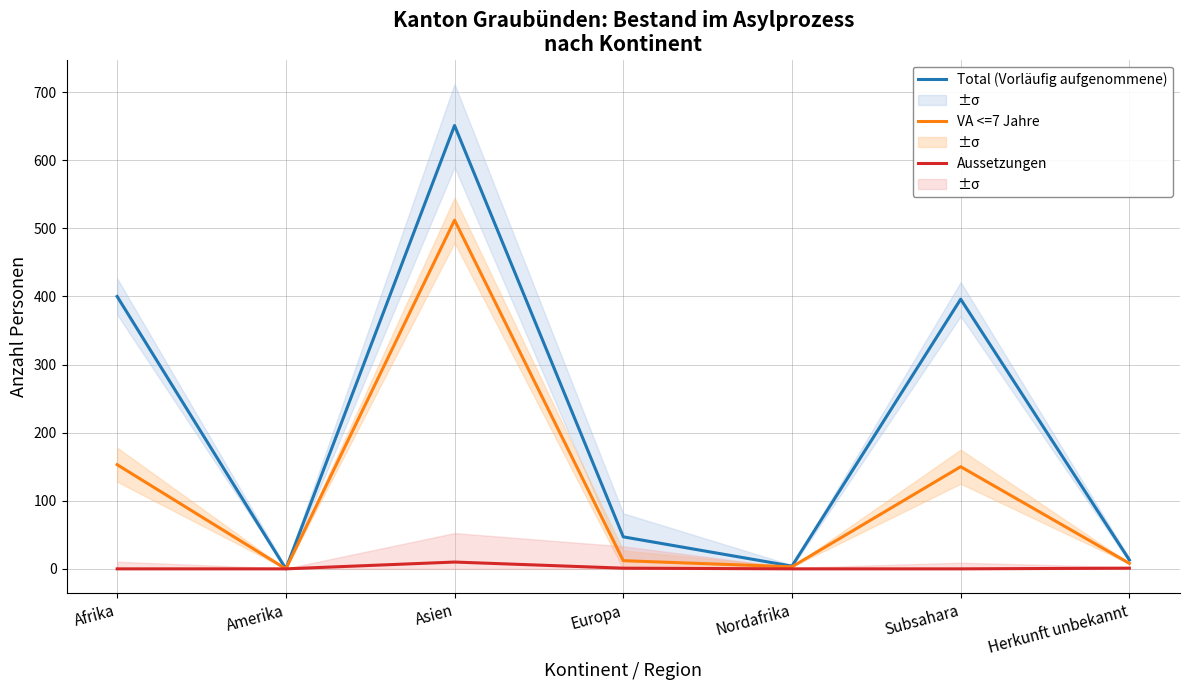

True or false: Total (Vorläufig aufgenommene) has a value of 4 at Herkunft unbekannt.

False